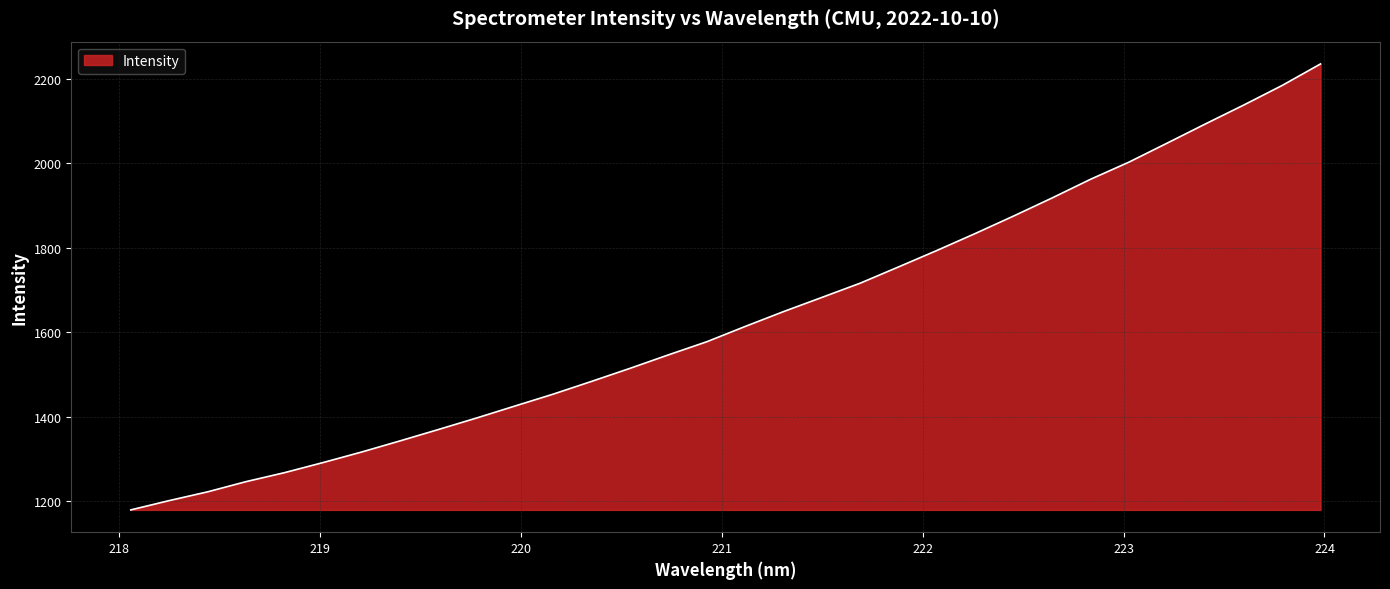

Does the chart display data point markers on the line(s)?

No